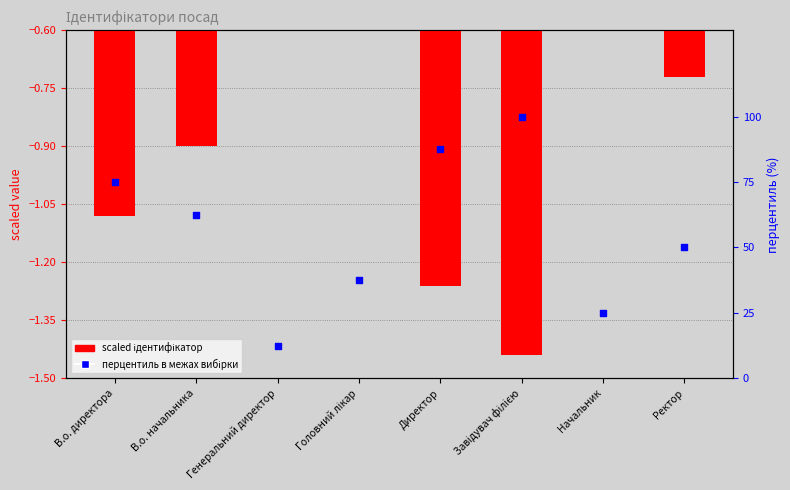

Is the value of перцентиль (%) at Завідувач філією greater than the value of Ідентифікатор (scaled) at Ректор?

Yes